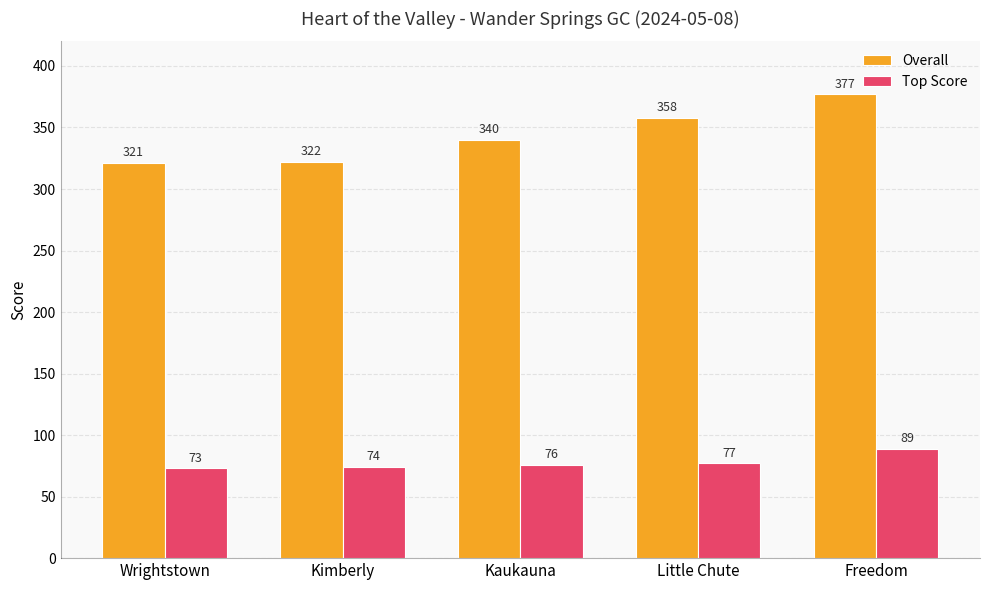

Which series has the largest range (max minus min)?

Overall